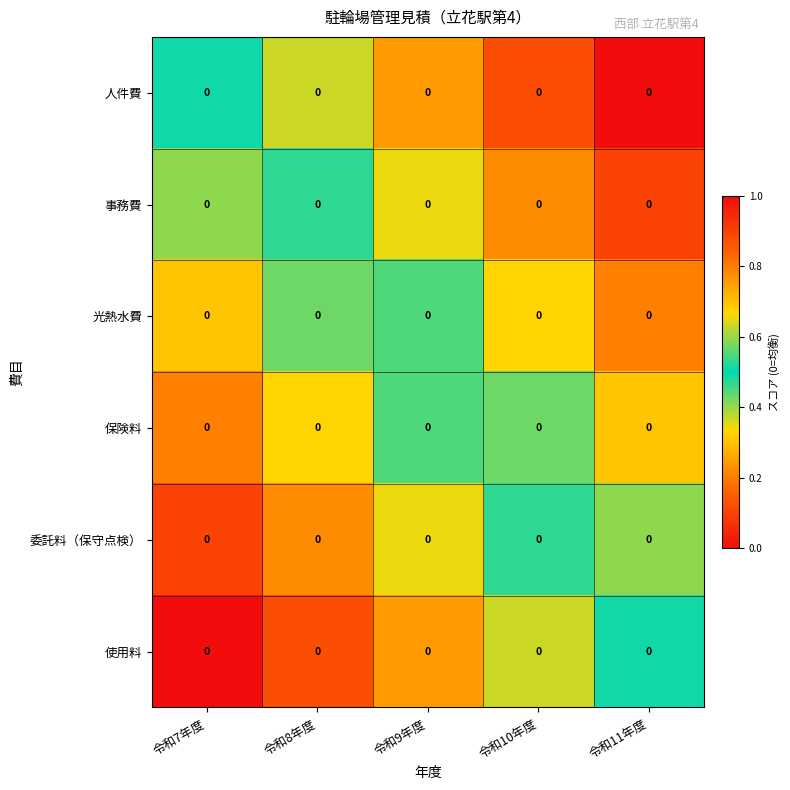

True or false: 事務費 has a value of 0.4 at 令和10年度.

False